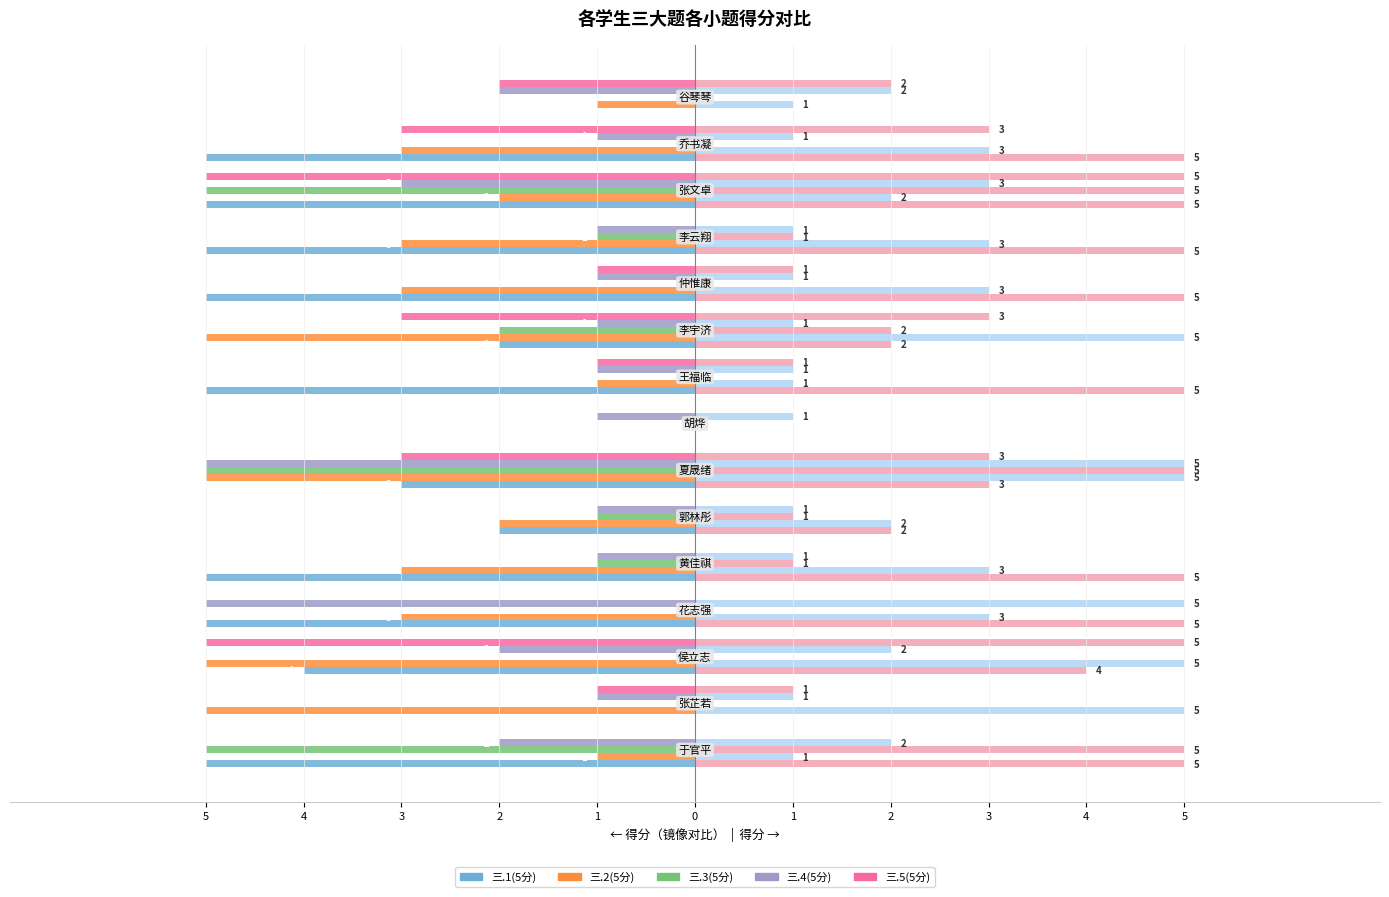

How many series are shown in this chart?

5